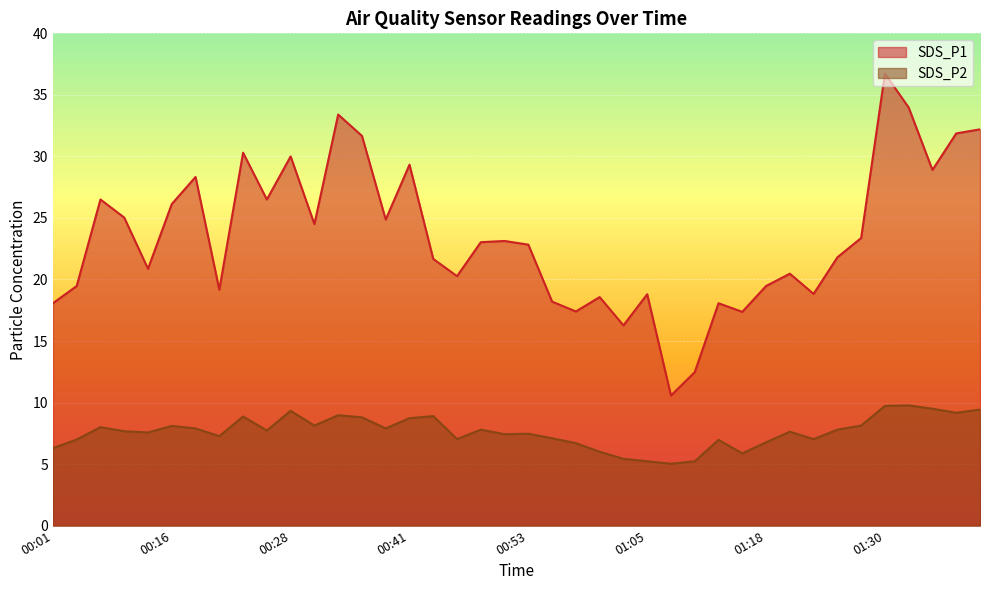

Reading left to right, list all the values displayed in this chart.

SDS_P1: 00:01=18.1	00:04=19.5	00:09=26.5	00:11=25.0	00:14=20.9	00:16=26.1	00:19=28.3	00:21=19.2	00:23=30.3	00:26=26.5	00:28=30.0	00:31=24.5	00:33=33.4	00:36=31.7	00:38=24.9	00:41=29.3	00:43=21.7	00:46=20.3	00:48=23.0	00:51=23.1	00:53=22.8	00:55=18.2	00:58=17.4	01:00=18.6	01:03=16.3	01:05=18.8	01:08=10.6	01:10=12.5	01:13=18.1	01:15=17.4	01:18=19.5	01:20=20.5	01:22=18.8	01:25=21.8	01:27=23.4	01:30=36.7	01:32=34.0	01:35=28.9	01:37=31.9	01:40=32.2
SDS_P2: 00:01=6.3	00:04=7.0	00:09=8.0	00:11=7.7	00:14=7.6	00:16=8.1	00:19=7.9	00:21=7.3	00:23=8.9	00:26=7.7	00:28=9.3	00:31=8.1	00:33=9.0	00:36=8.8	00:38=7.9	00:41=8.7	00:43=8.9	00:46=7.0	00:48=7.8	00:51=7.4	00:53=7.5	00:55=7.1	00:58=6.7	01:00=6.0	01:03=5.4	01:05=5.2	01:08=5.0	01:10=5.2	01:13=7.0	01:15=5.9	01:18=6.8	01:20=7.6	01:22=7.0	01:25=7.8	01:27=8.1	01:30=9.7	01:32=9.8	01:35=9.5	01:37=9.2	01:40=9.4